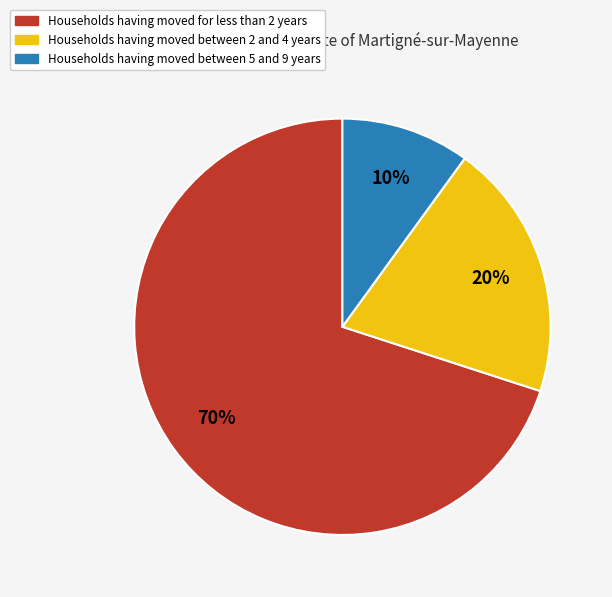

Is there any slice that represents more than half of the pie?

Yes